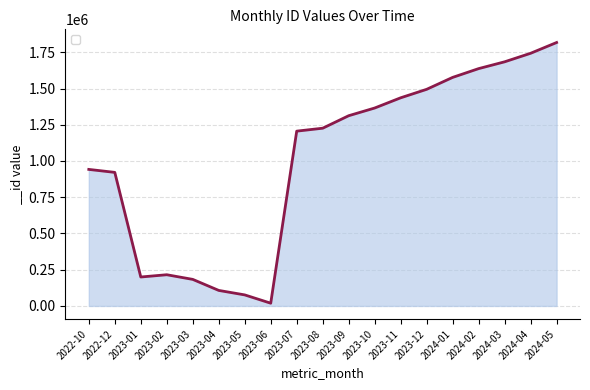

Is it true that the value at 2023-04 is 180889?

False